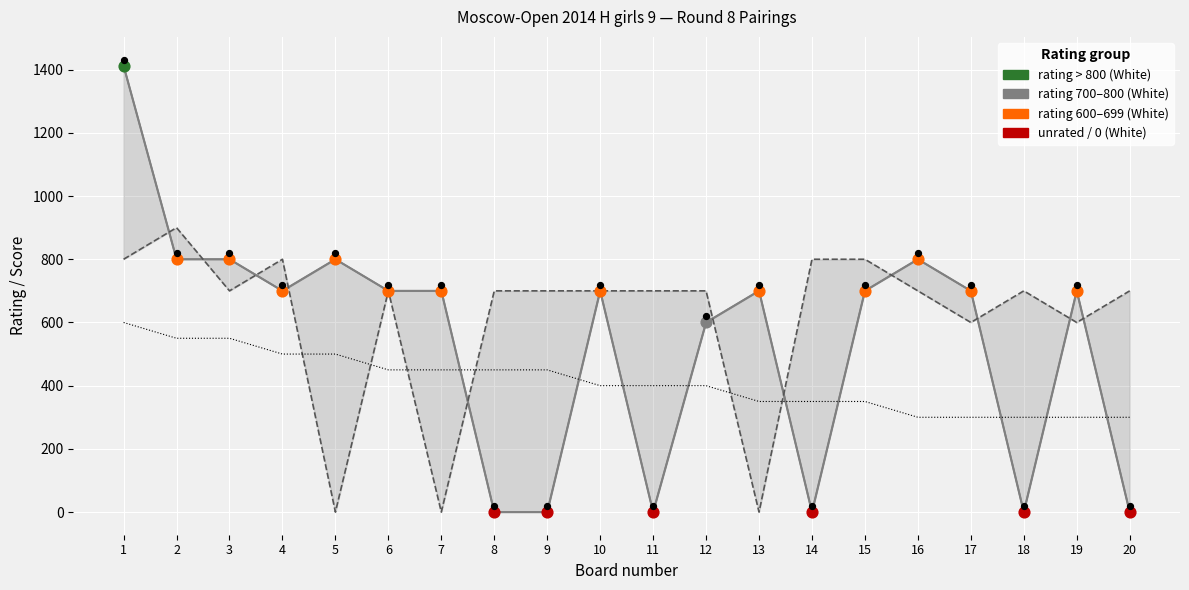

Is the value of White score ×100 at 5 greater than the value of Black player rating at 16?

No